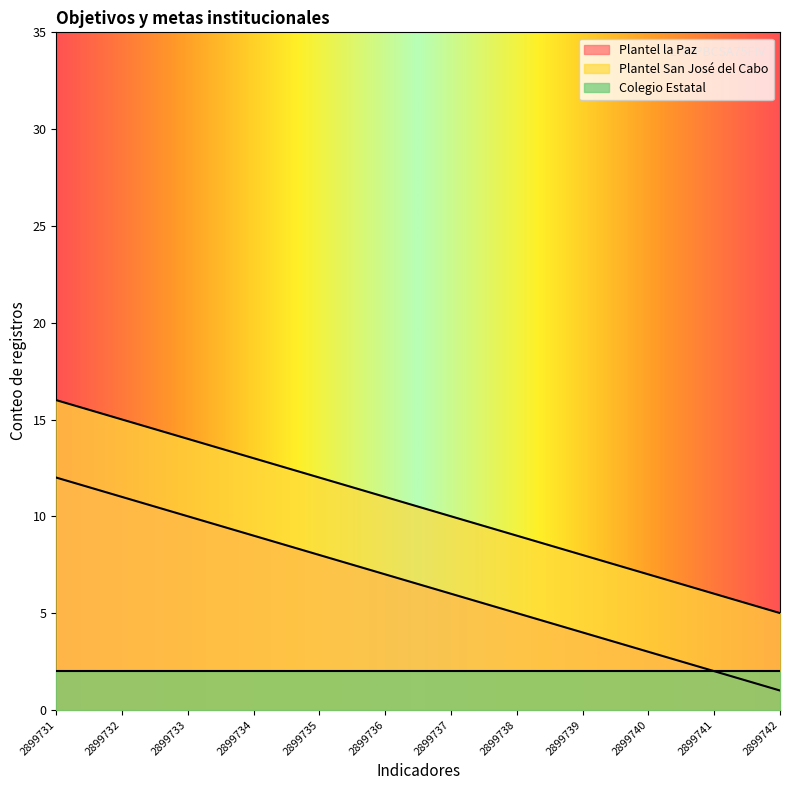

What is the minimum value for Colegio Estatal?

2